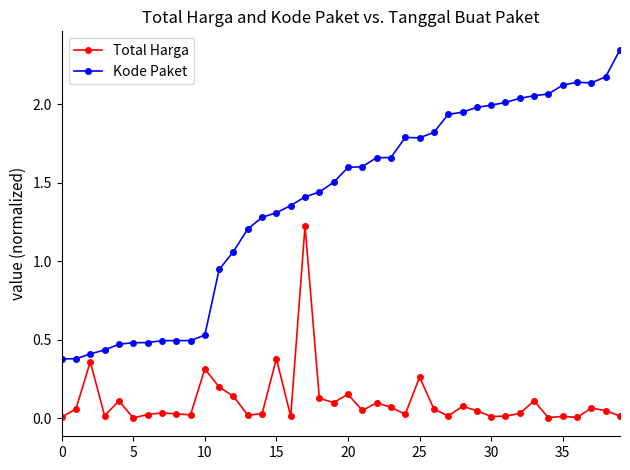

List the series in order of their overall mean, lowest first.

Total Harga, Kode Paket